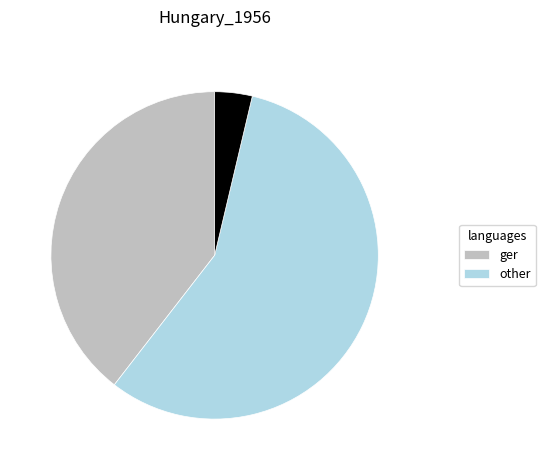

Is there a majority slice in this chart?

Yes